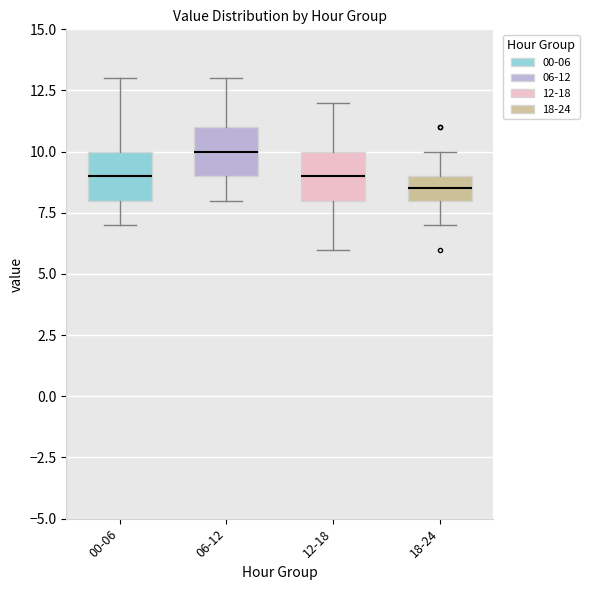

Which box's median line is the lowest?

18-24